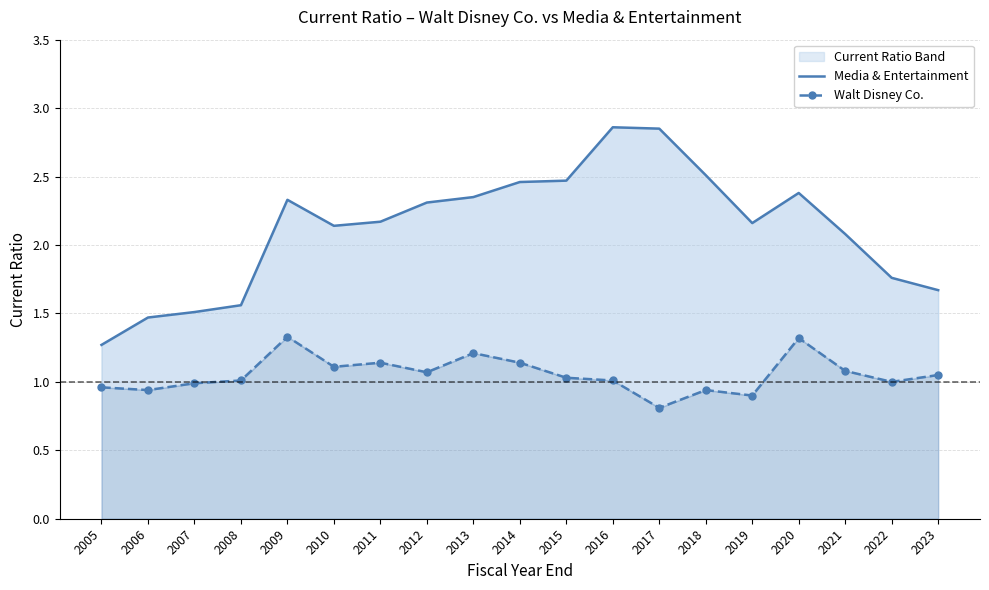

What is the maximum value shown in the chart?

2.9